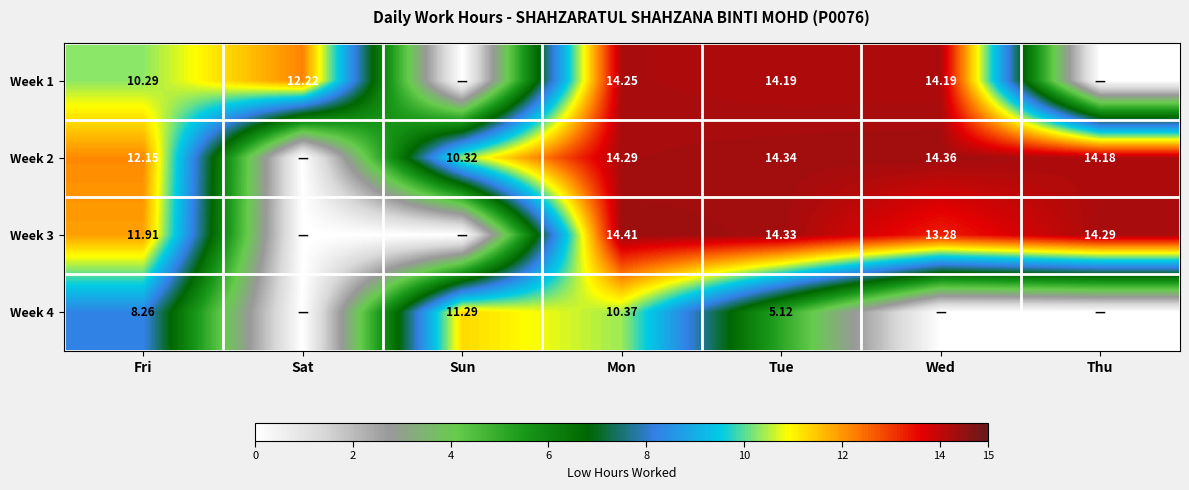

At which category is the sum across all series the highest?

Mon